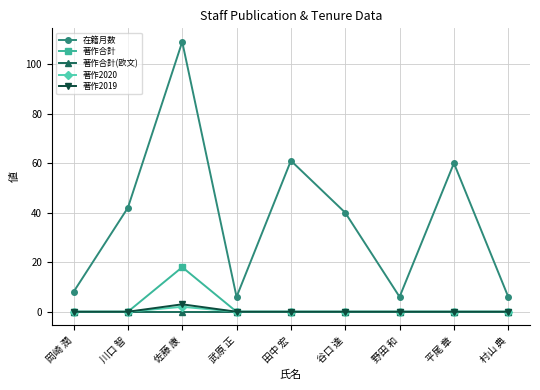

Where does the 在籍月数 series first go above 40?

川口 智